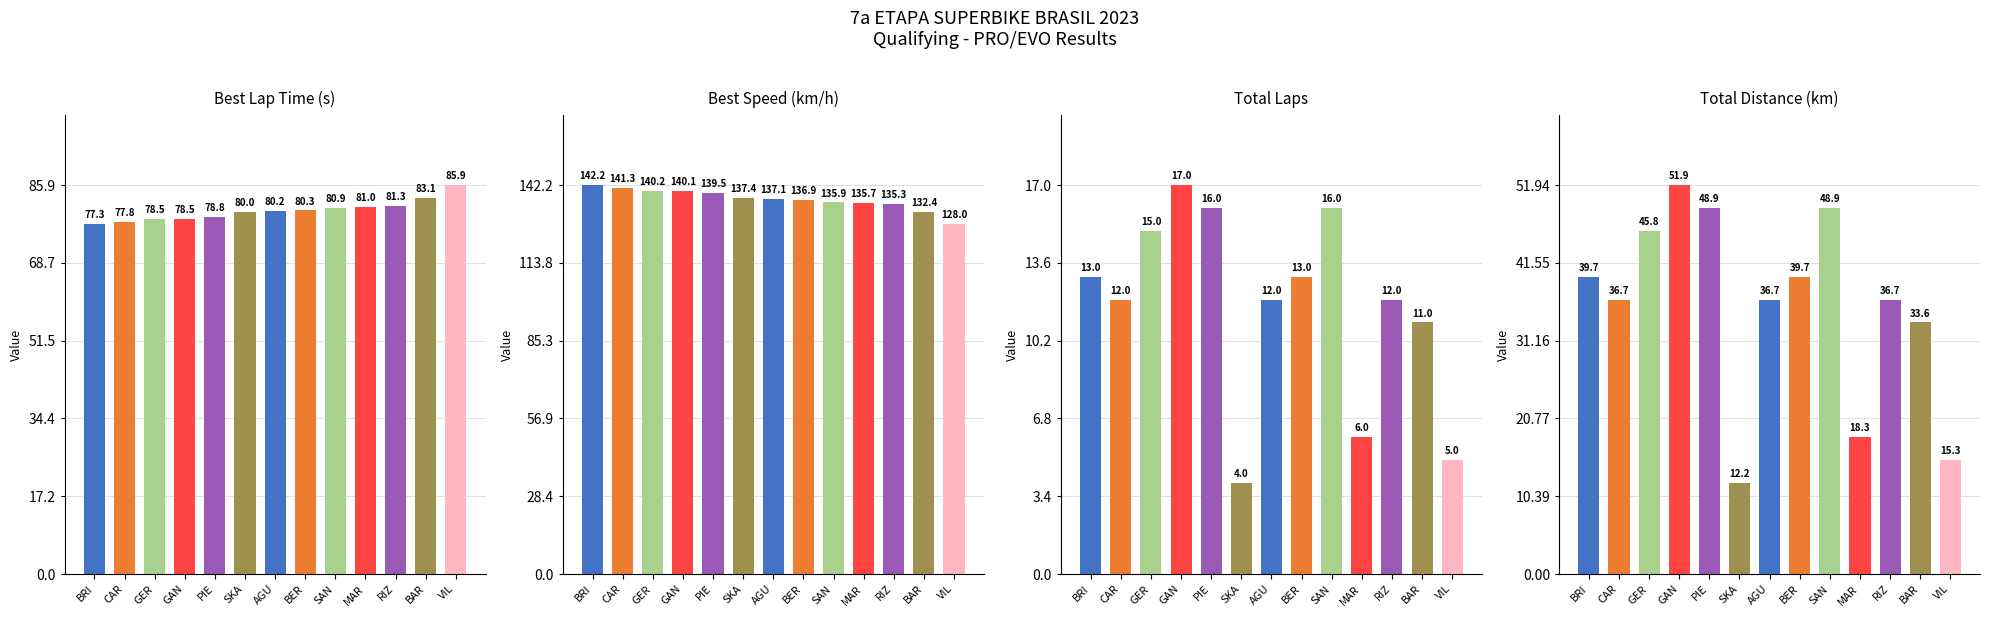

Read the Total Laps value at SAN.

16.0